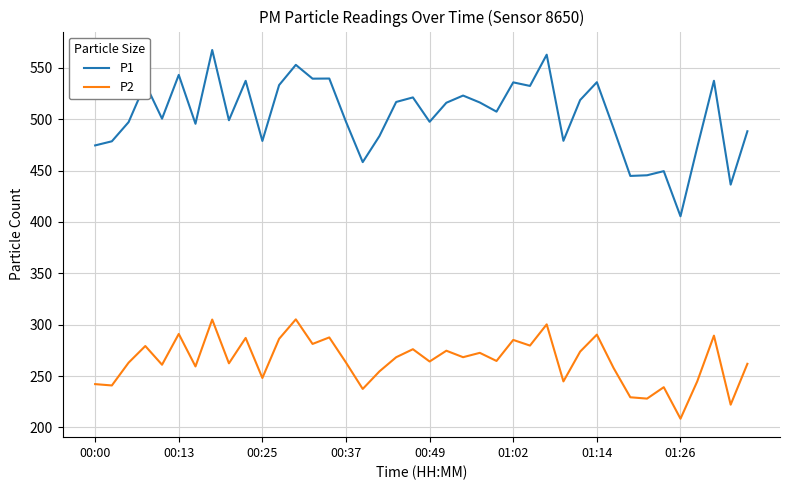

True or false: P2 and P1 cross at least once.

False